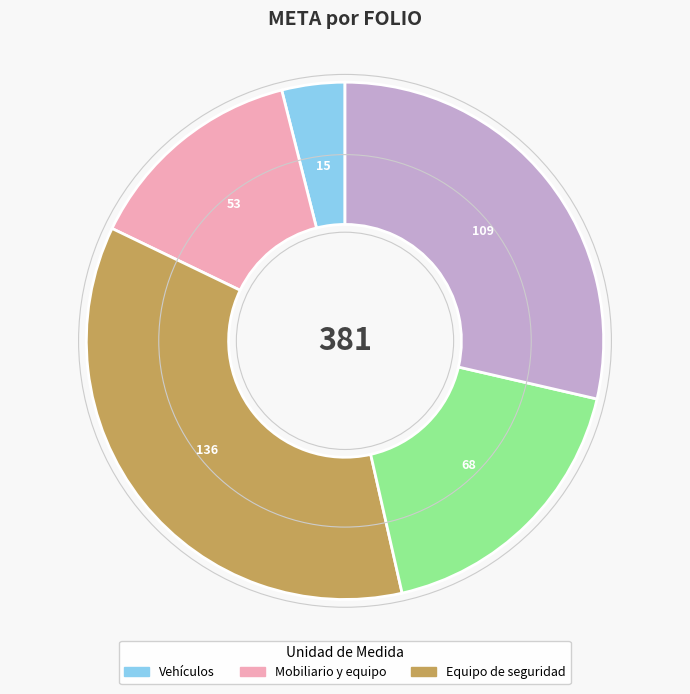

Count the number of slices in the pie.

5